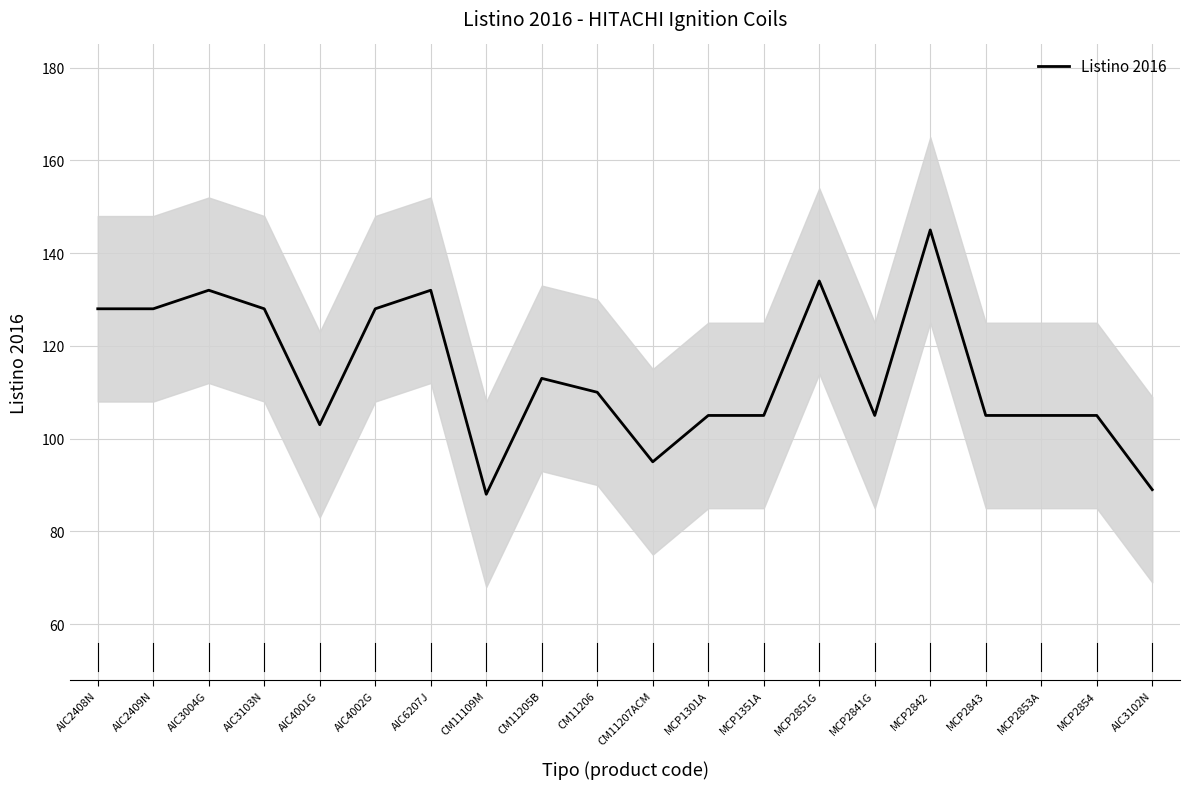

What is the difference between the values at AIC4001G and MCP2843?

2